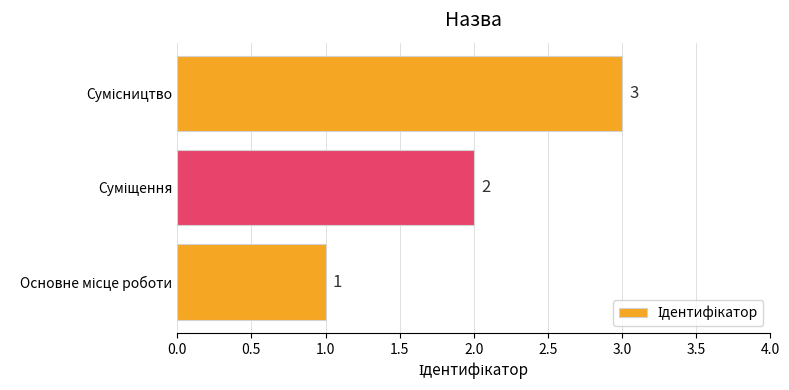

Count the number of data series in this chart.

1